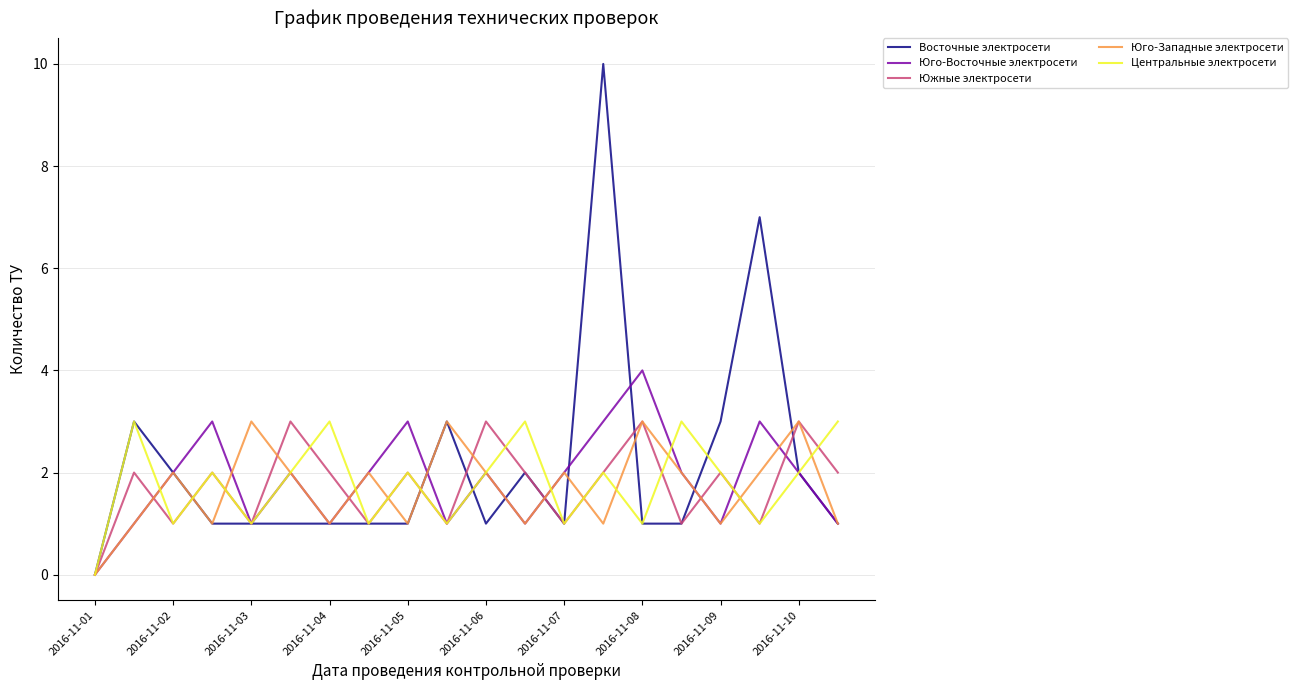

What is the maximum value for Центральные электросети?

3